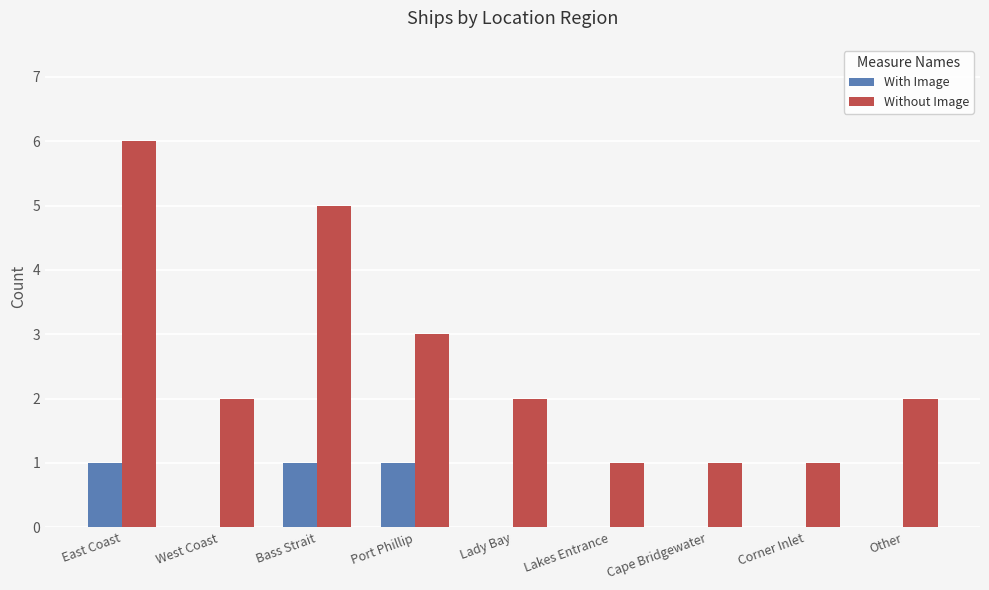

Does the chart contain stacked bars?

No